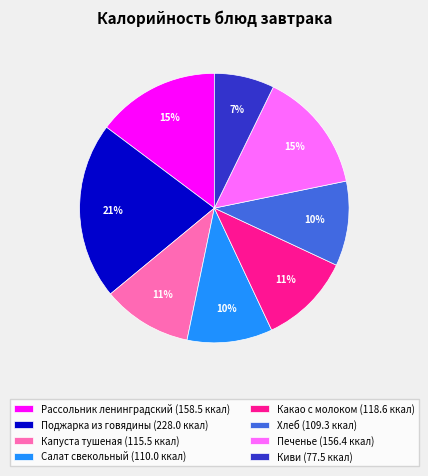

How many segments does this pie chart have?

8